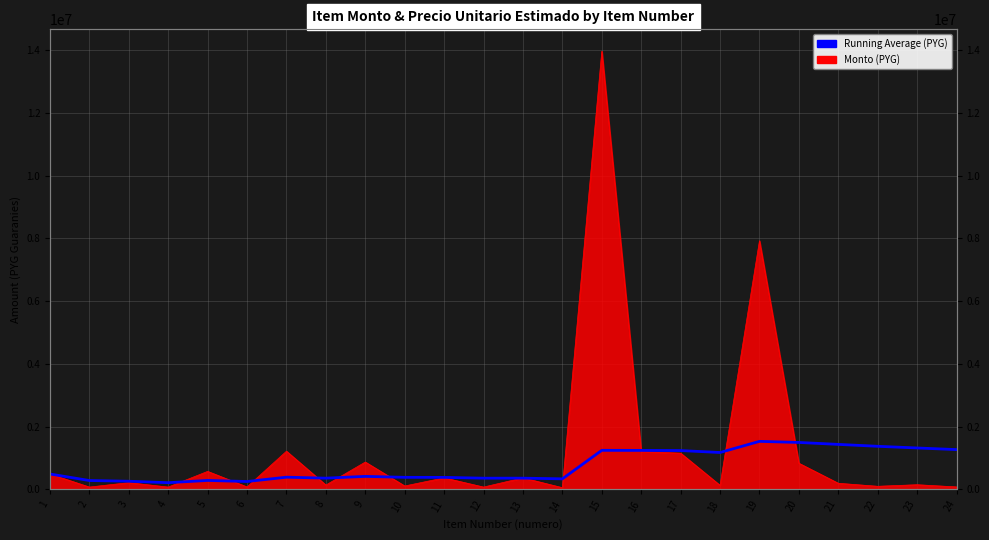

What is the difference between the maximum and minimum values?

1317476.9